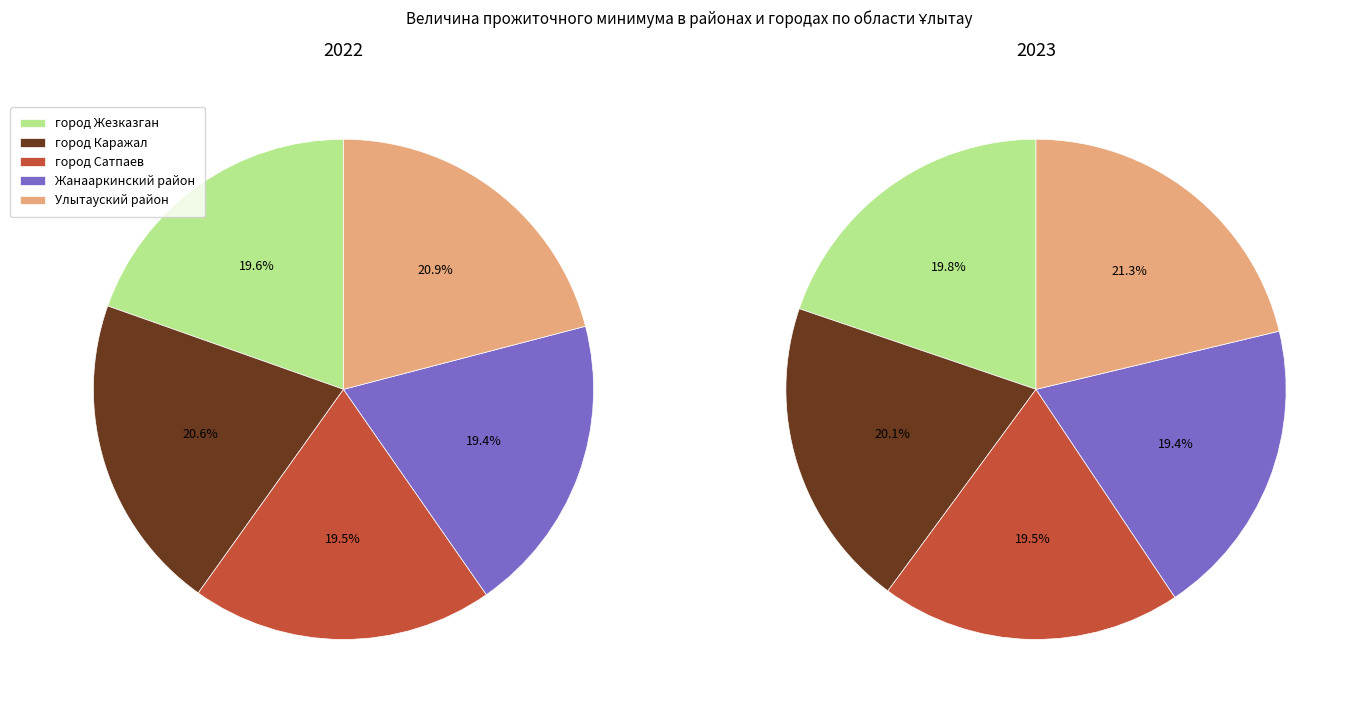

To the nearest percent, what is the combined percentage of город Жезказган and Жанааркинский район?

39%